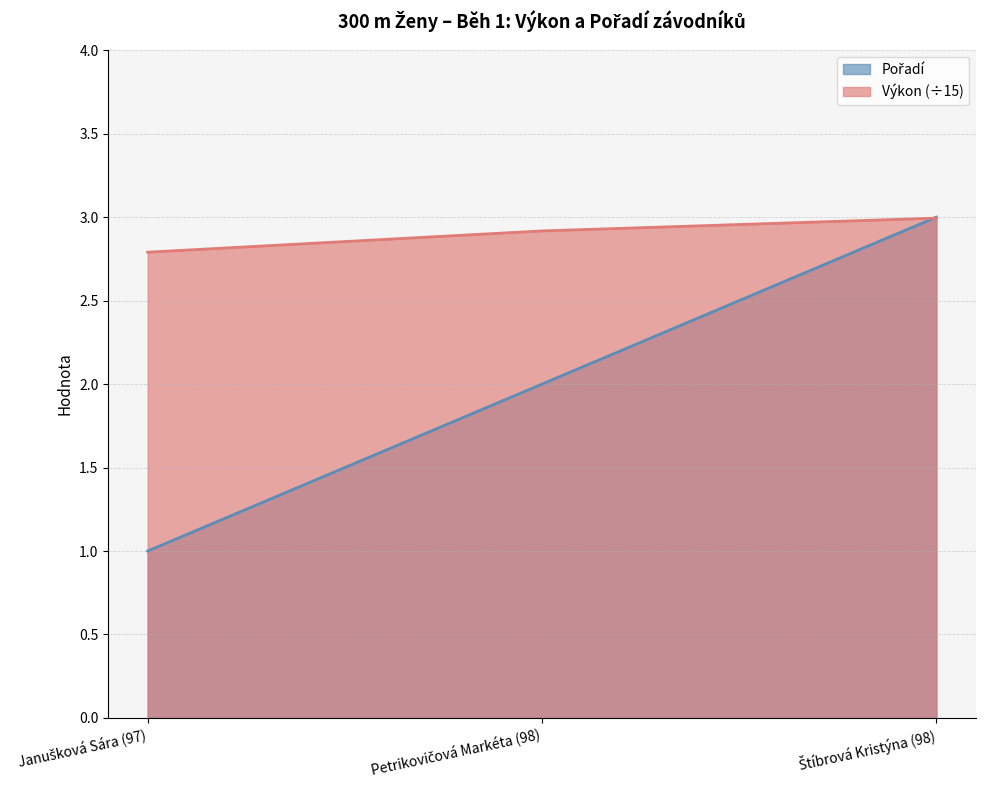

Which series has the widest spread of values?

Pořadí